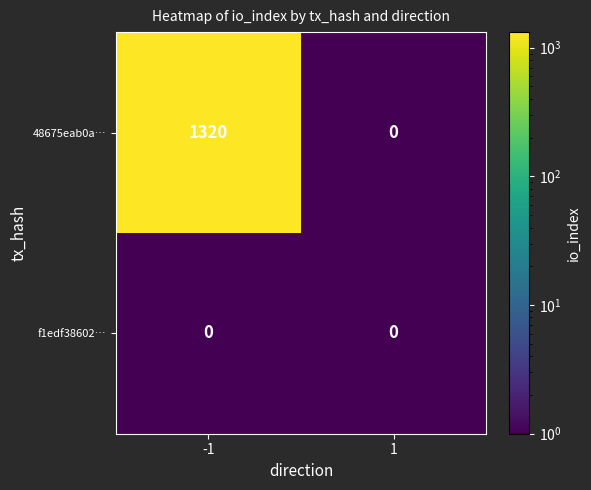

What is the sum of all 48675eab0a… values?

1320